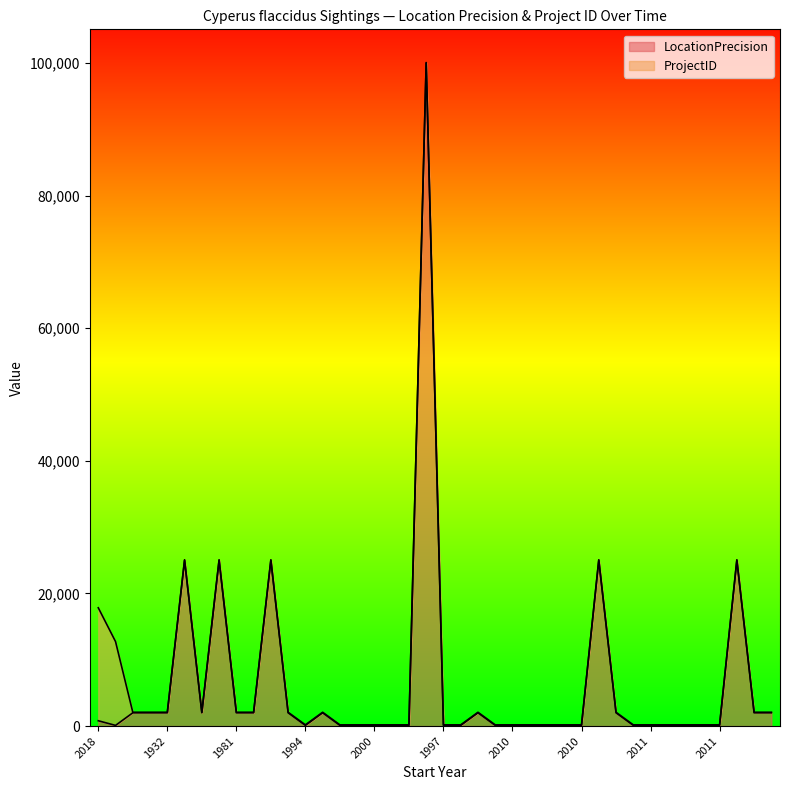

What is the ratio of the value at 1999 to the value at 2011?

1.0